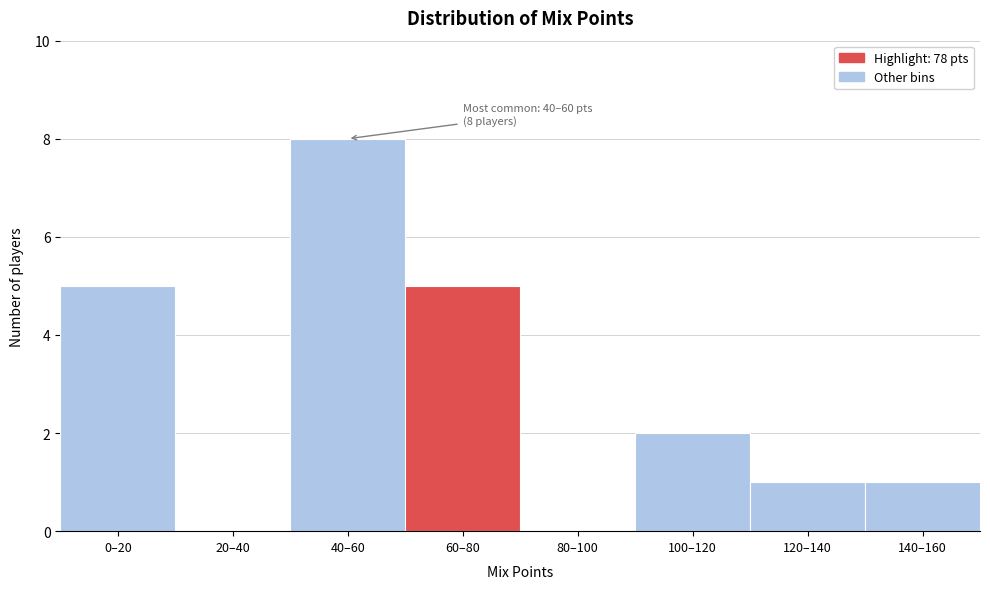

Reading left to right, list all the values displayed in this chart.

0–20=5	20–40=0	40–60=8	60–80=5	80–100=0	100–120=2	120–140=1	140–160=1